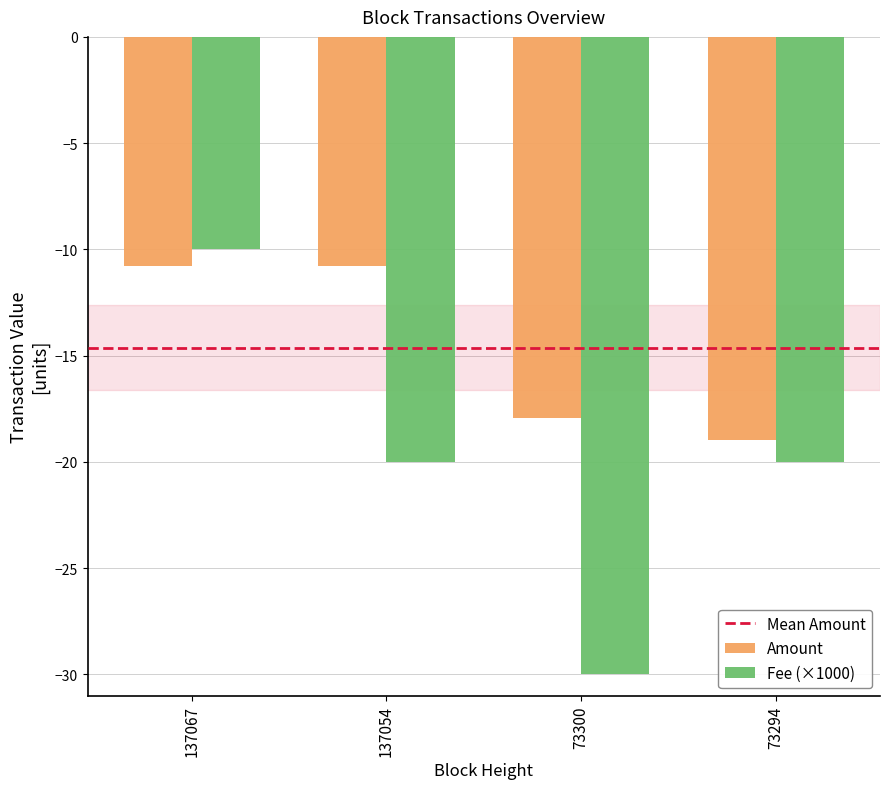

Reading left to right, list all the values displayed in this chart.

Amount: -10.8	-10.8	-17.9	-19.0
Fee (×1000): -10.0	-20.0	-30.0	-20.0